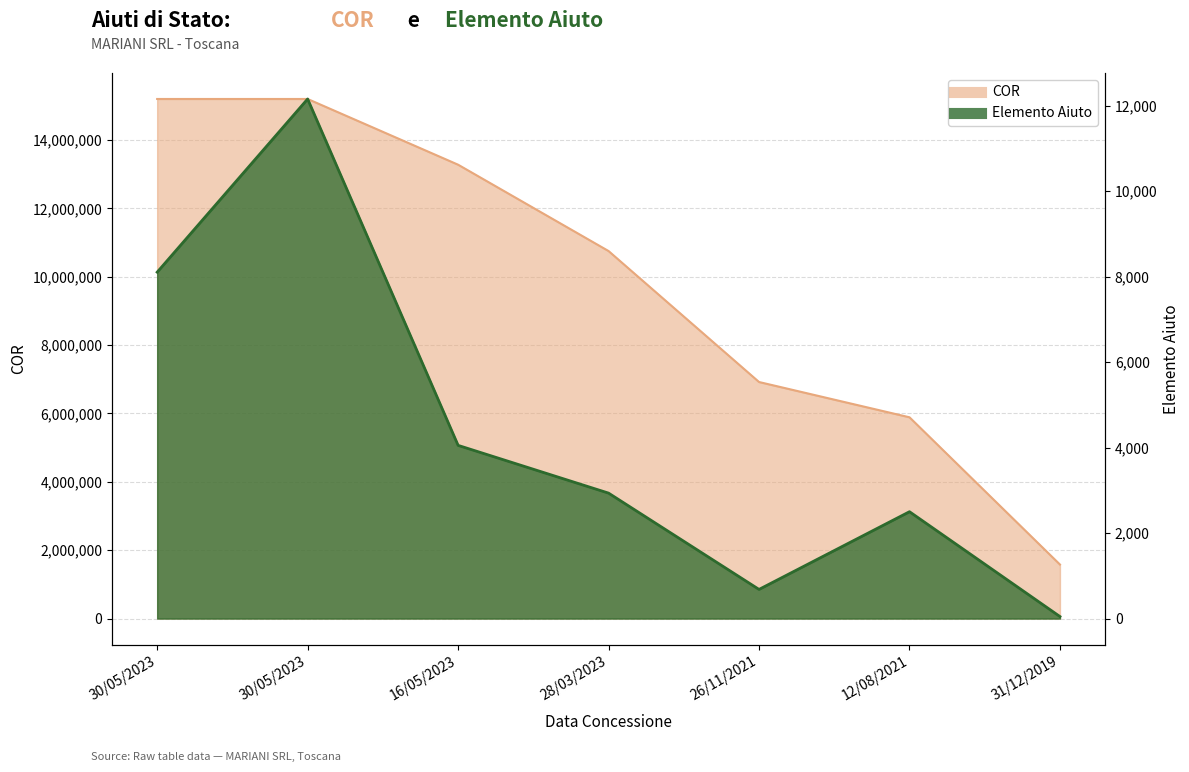

True or false: Elemento Aiuto has more than 0 interior local peaks.

True